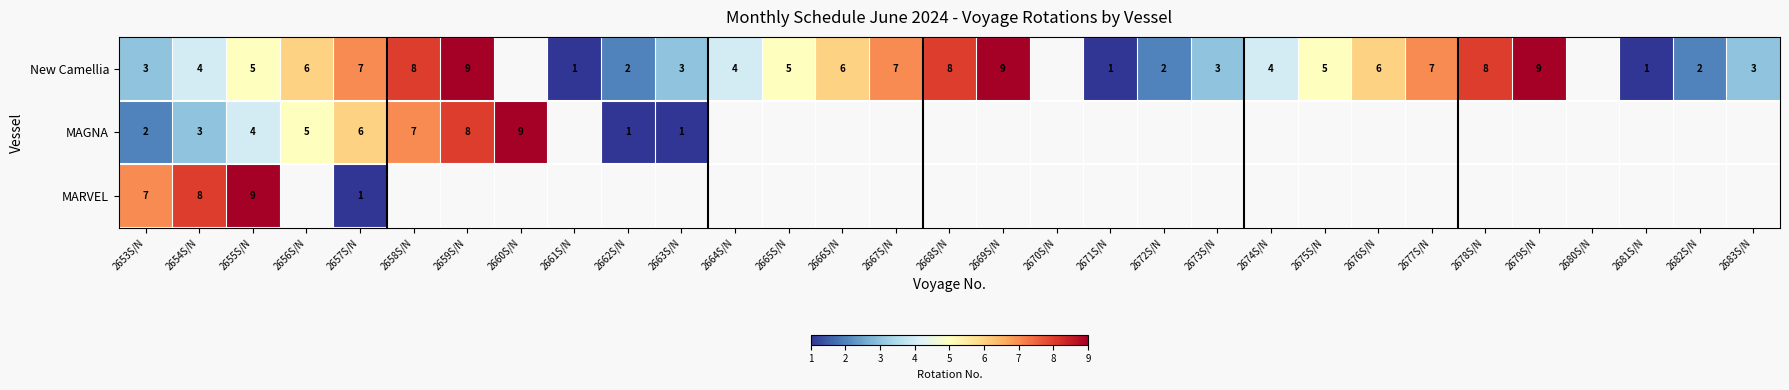

What is the sum of the New Camellia values at 2667S/N and 2677S/N?

14